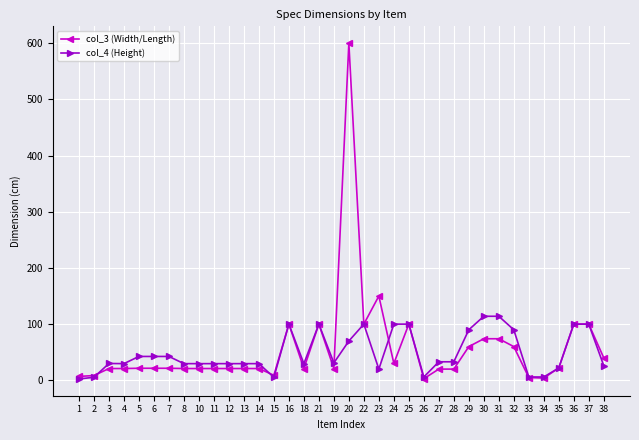

Does the chart display data point markers on the line(s)?

Yes